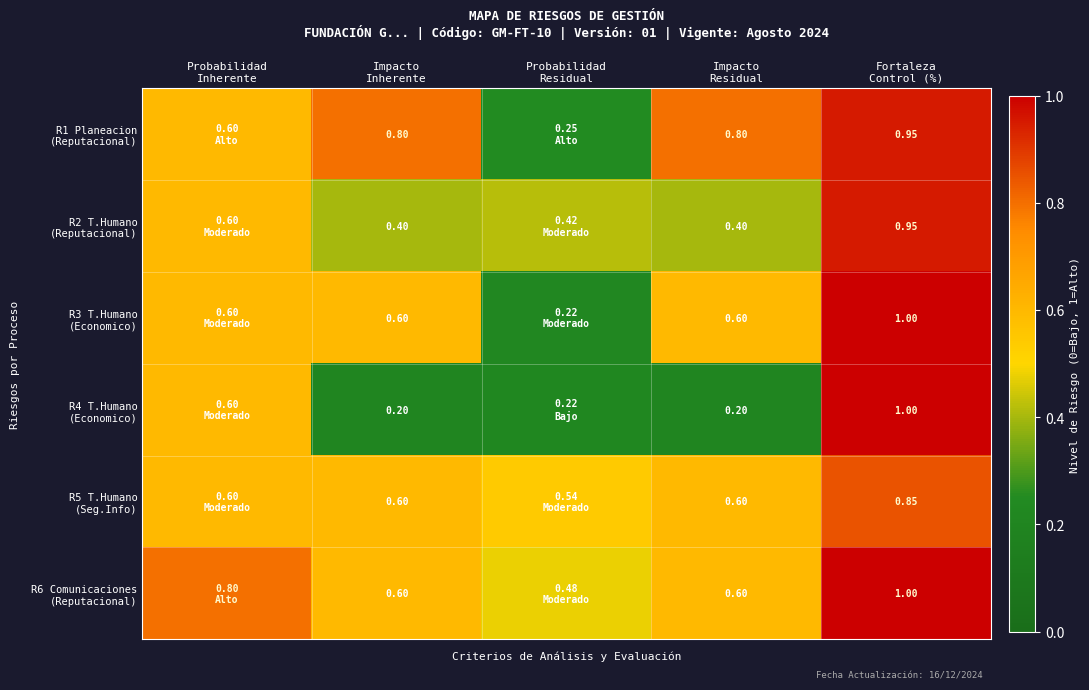

The R6 Comunicaciones (Reputacional) series shows 0.6 at Impacto Residual. True or false?

True